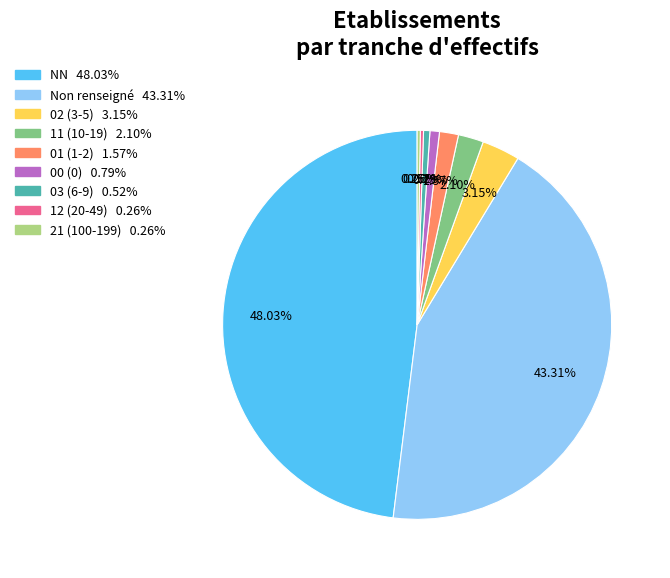

Is there a majority slice in this chart?

No